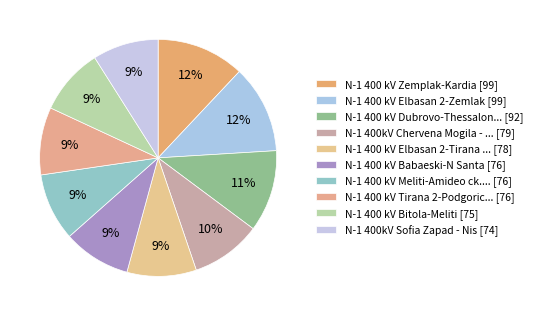

How many segments does this pie chart have?

10